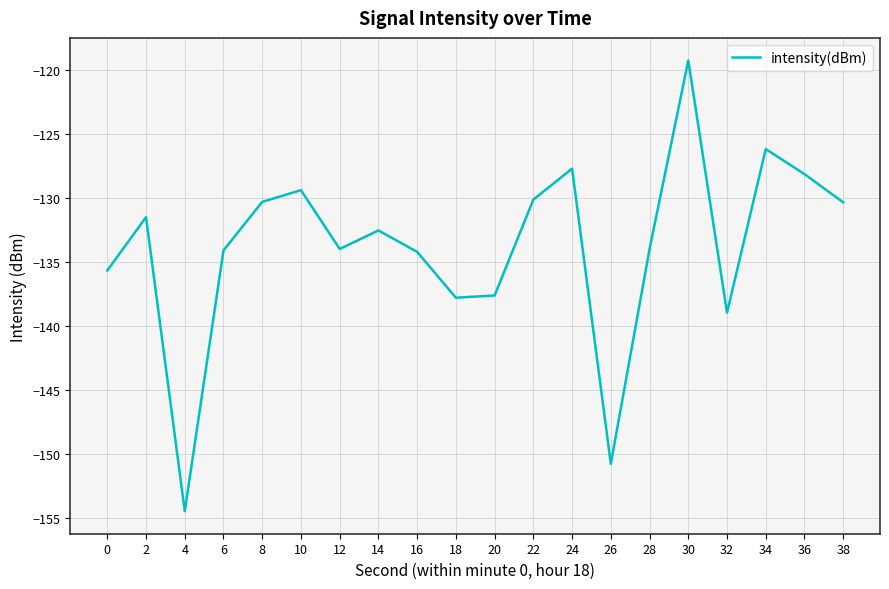

Is this an area chart (filled region under the line)?

No